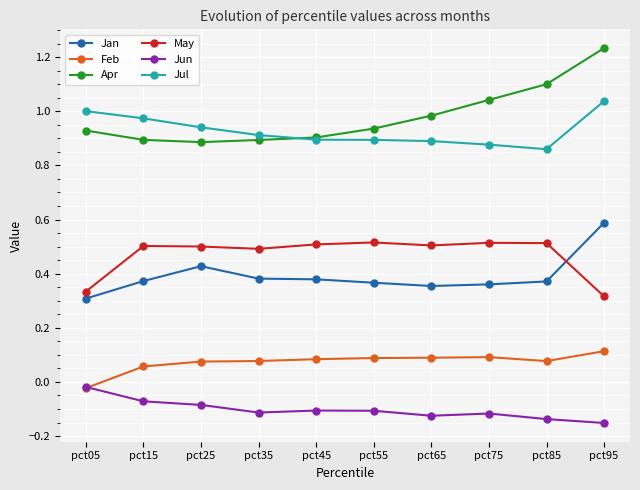

At which label does Feb reach its peak?

pct95